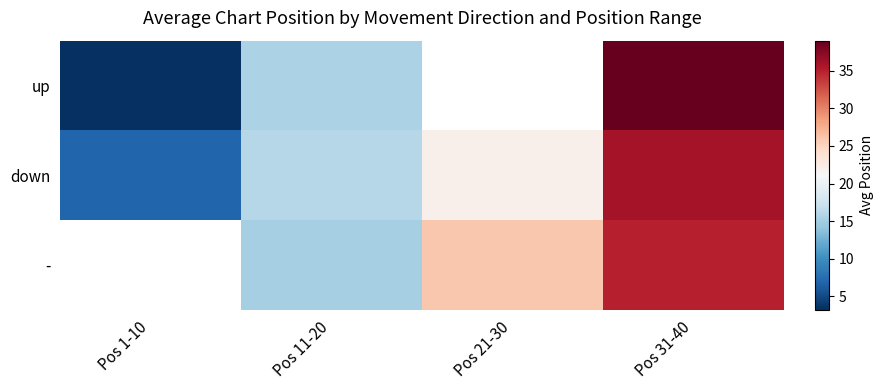

How many data points does each series have?

4